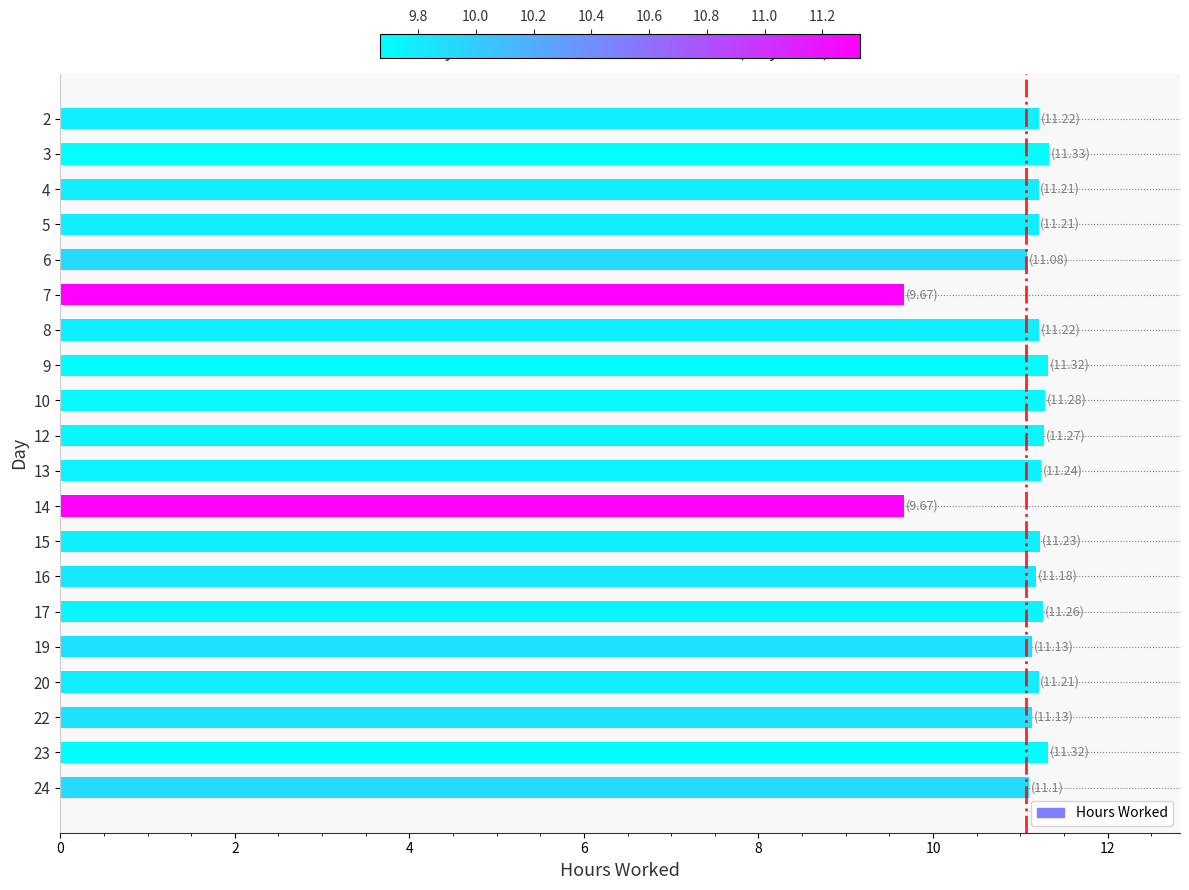

Does the chart contain stacked bars?

No